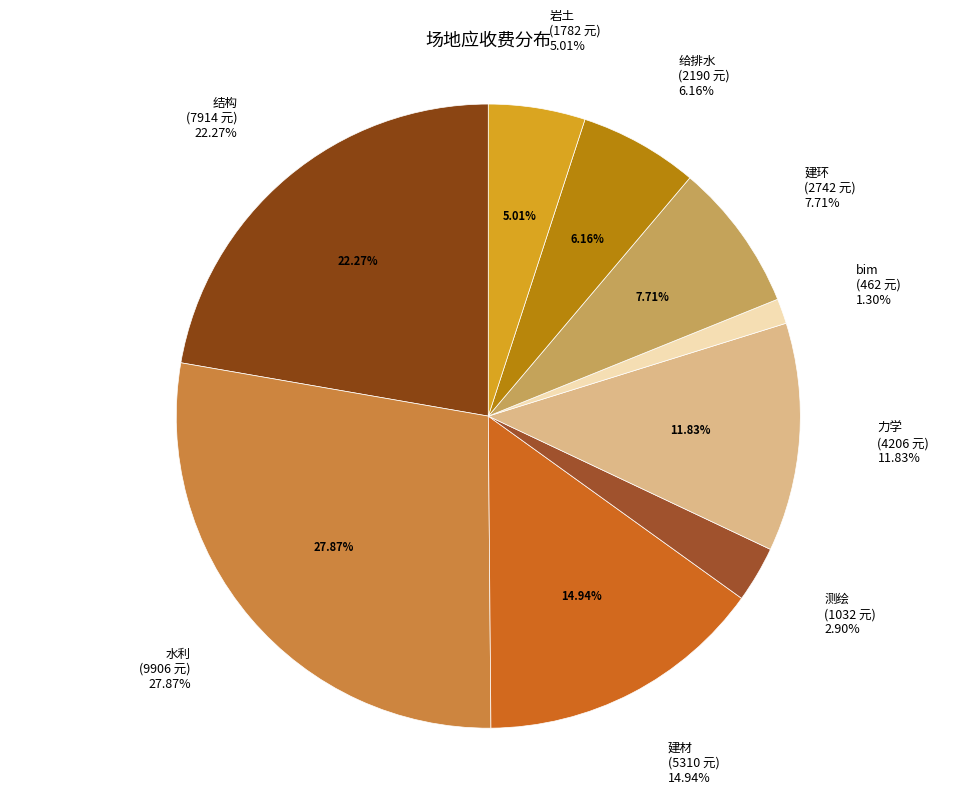

What is the smallest slice in the pie chart?

bim